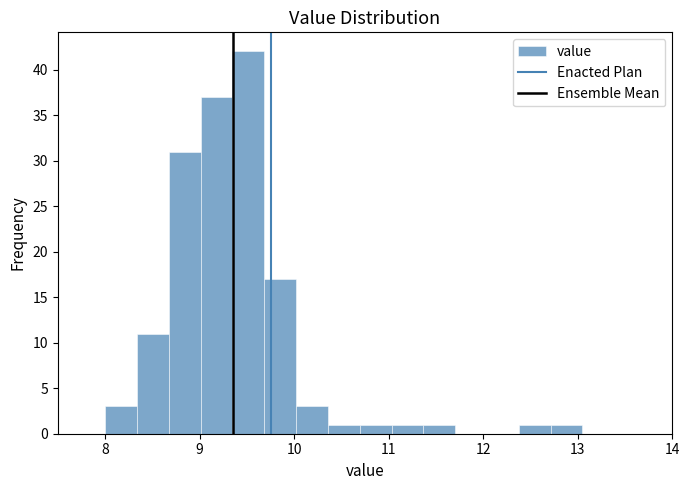

Read against the x-axis, roughly where is the centre of the tallest bar?

9.5